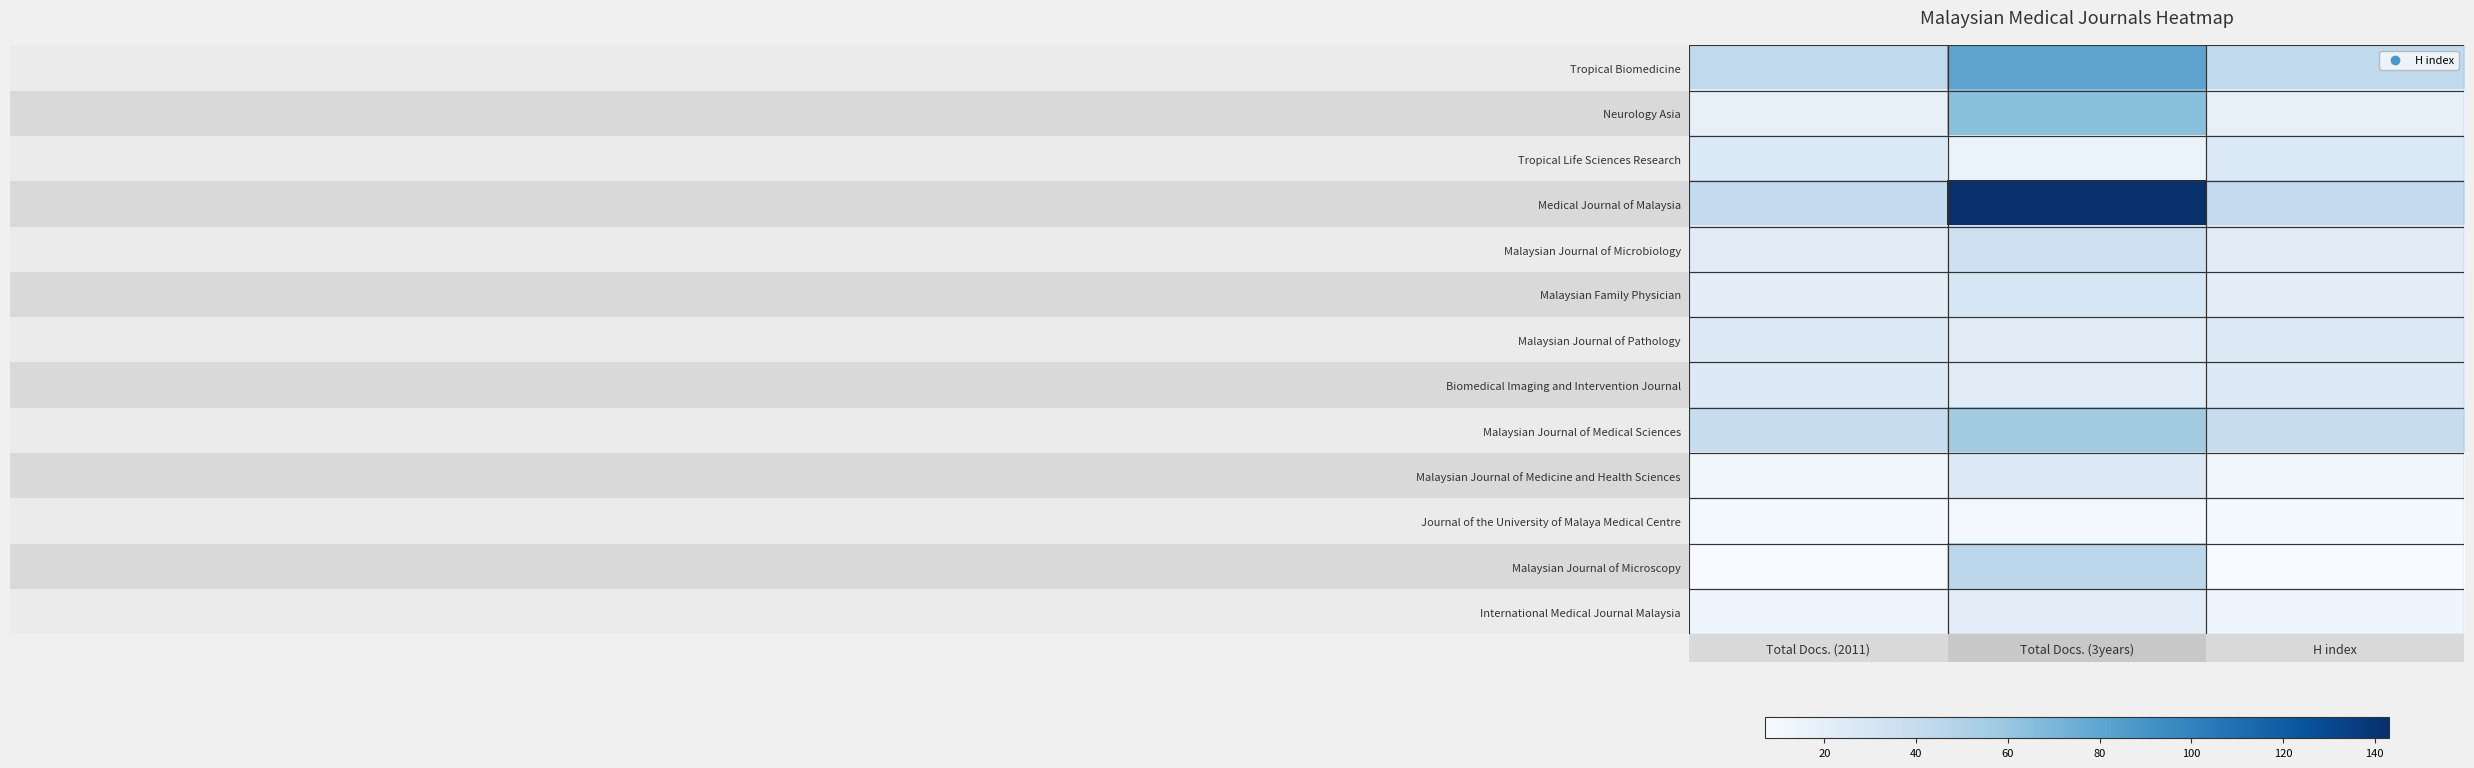

Which series has the largest range (max minus min)?

Medical Journal of Malaysia